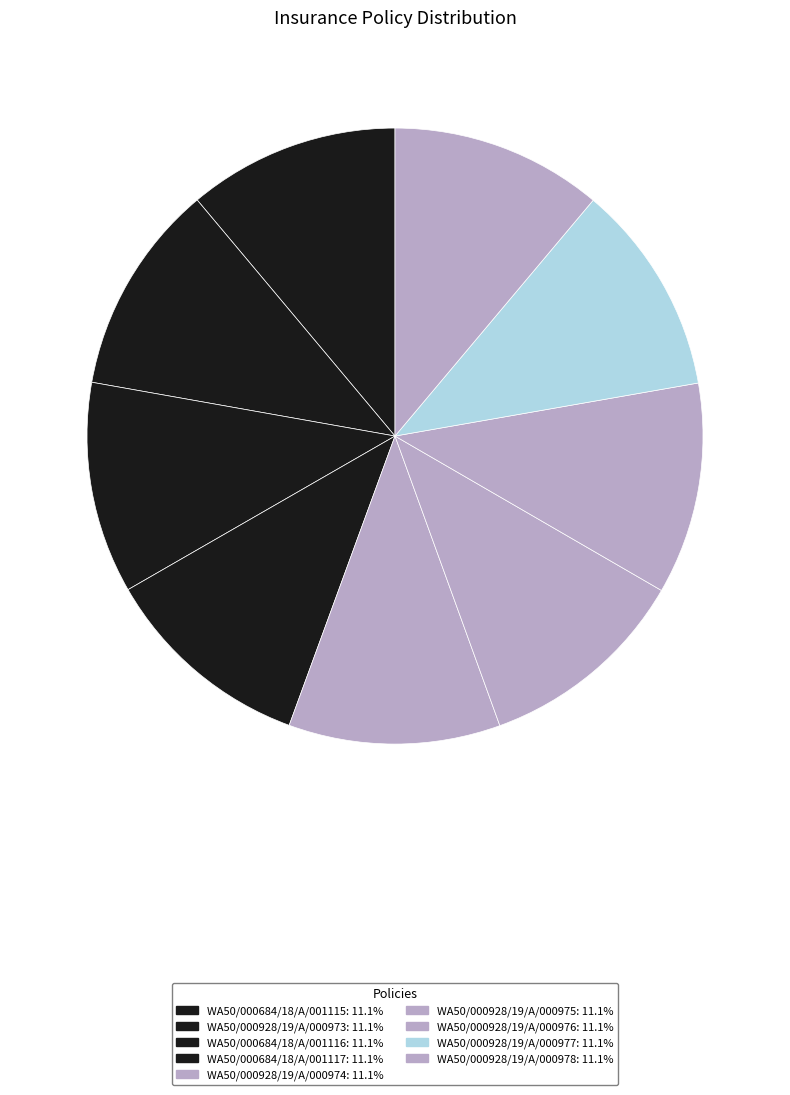

How many segments does this pie chart have?

9